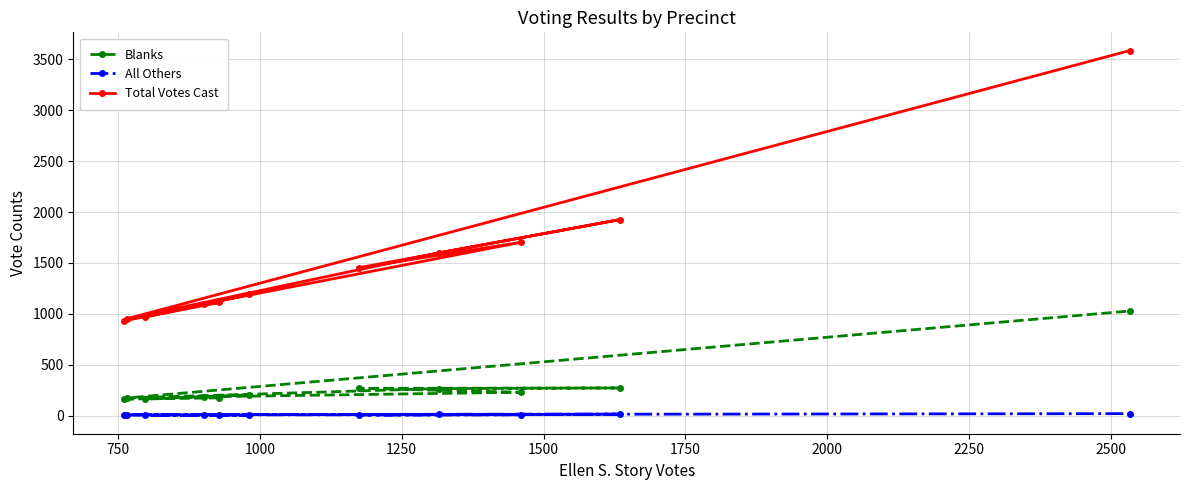

At how many categories does at least one series exceed 86?

11